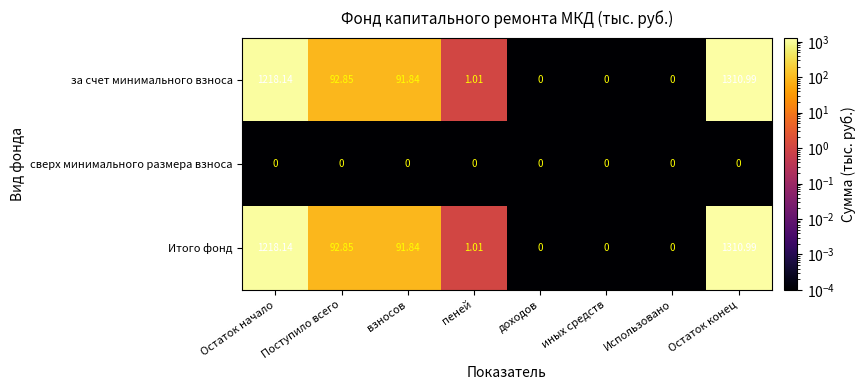

At which category does the chart reach its peak across all series?

Остаток конец